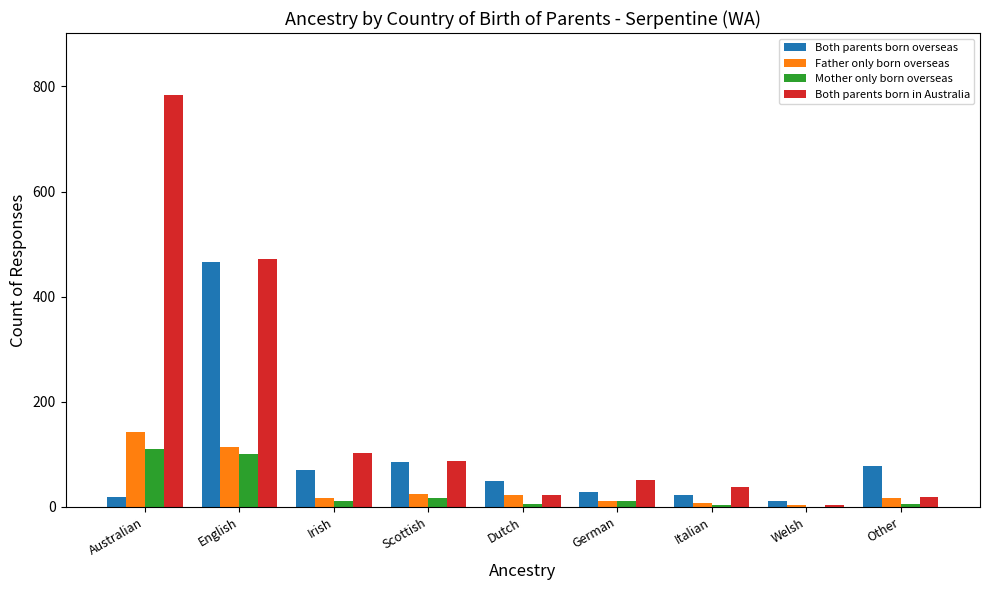

Which category has the highest value across all series?

Australian